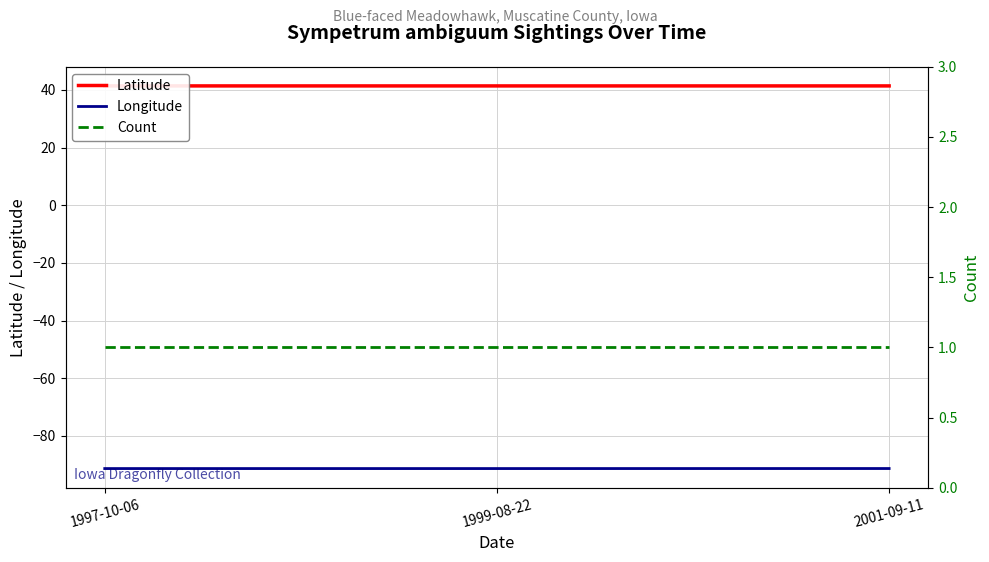

At which label is Count closest to 1?

1997-10-06